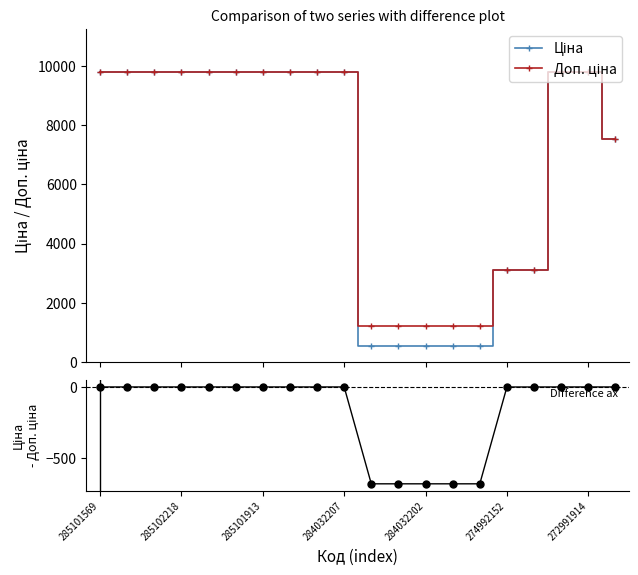

What is the average value of the Ціна series?

6683.8